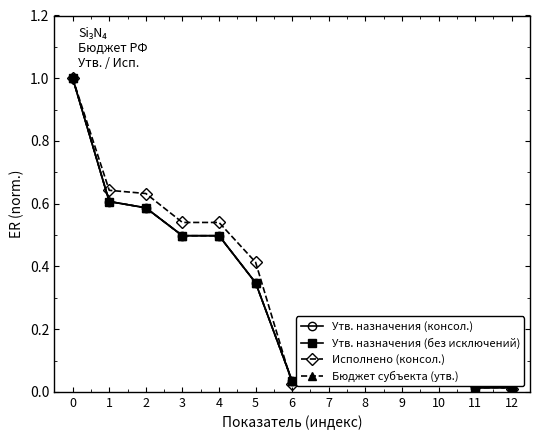

Is this an area chart (filled region under the line)?

No